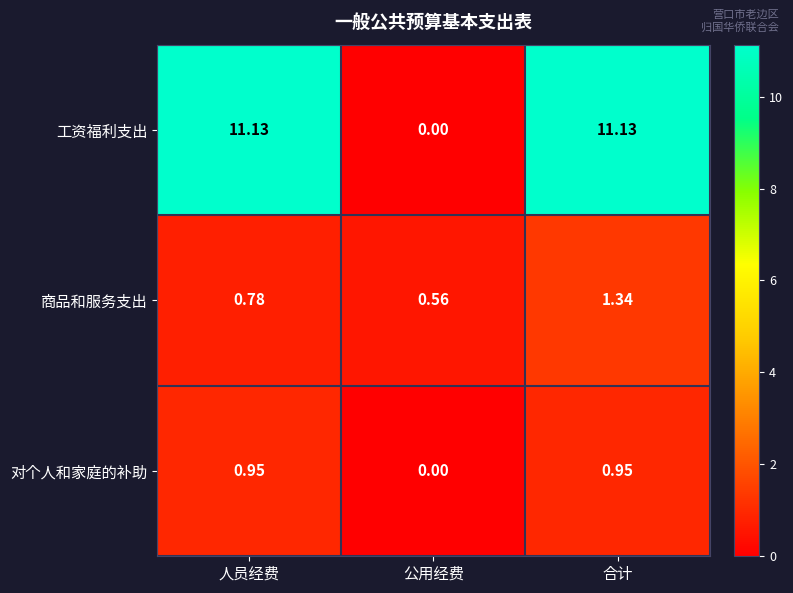

List the series in order of their peak value, highest first.

工资福利支出, 商品和服务支出, 对个人和家庭的补助